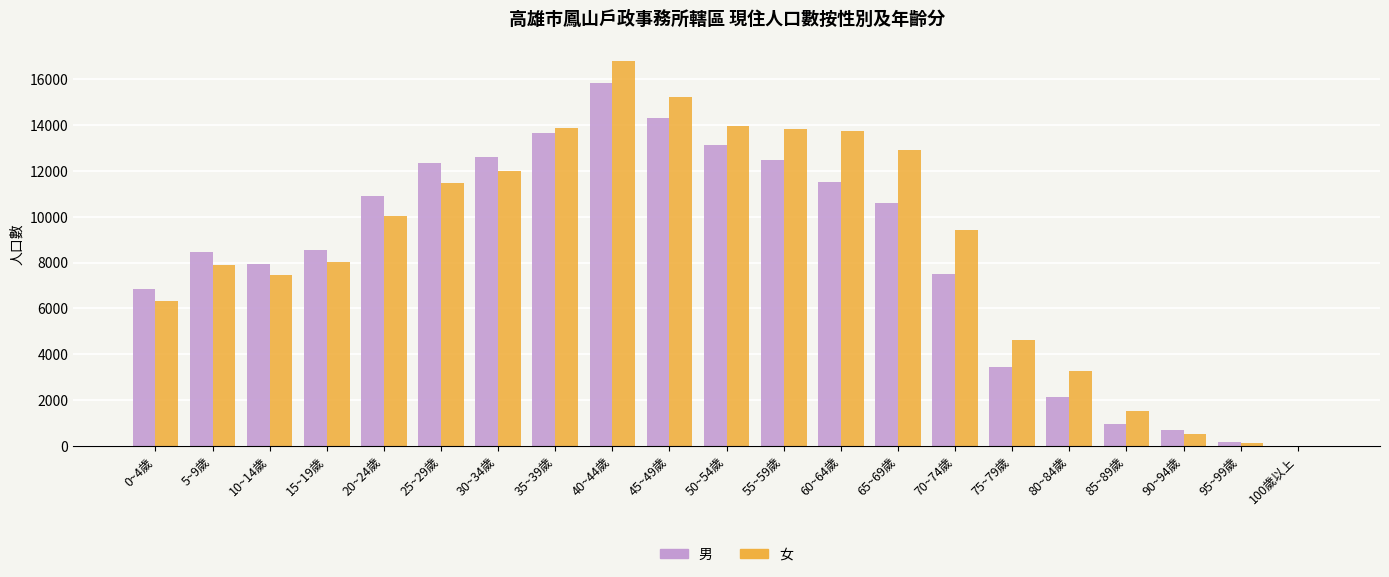

Which series changed the most between 25~29歲 and 70~74歲?

男